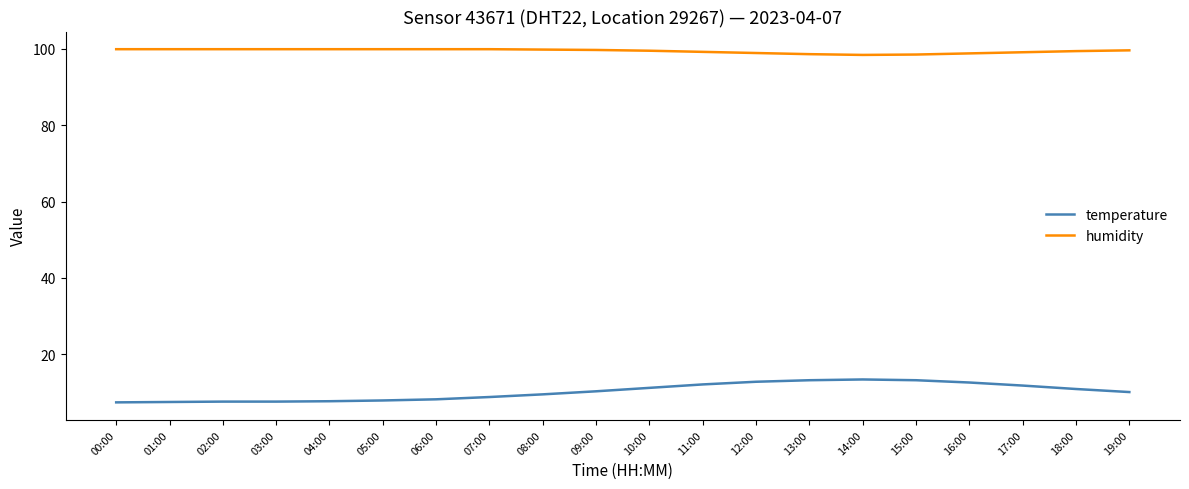

Rank the series by their average value, from highest to lowest.

humidity, temperature